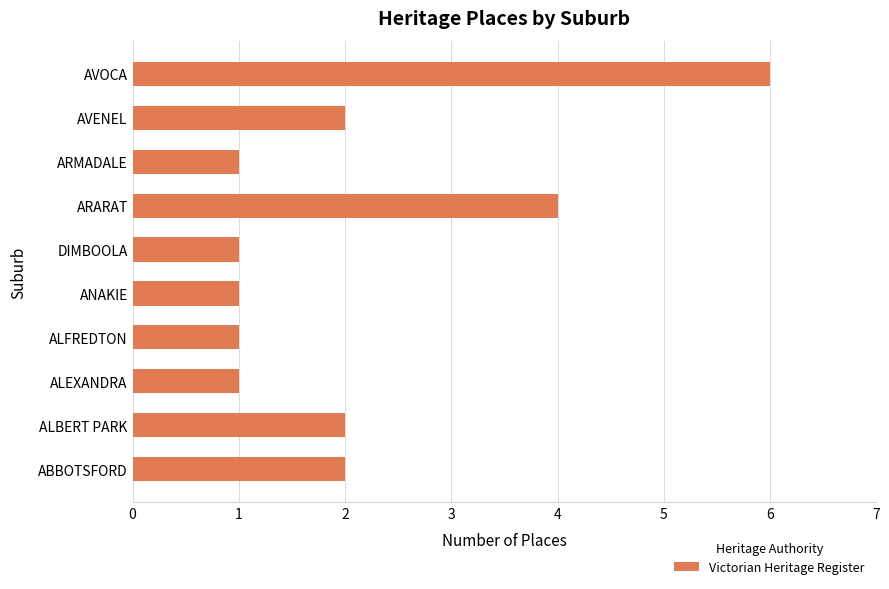

Between ANAKIE and AVOCA, which is larger?

AVOCA